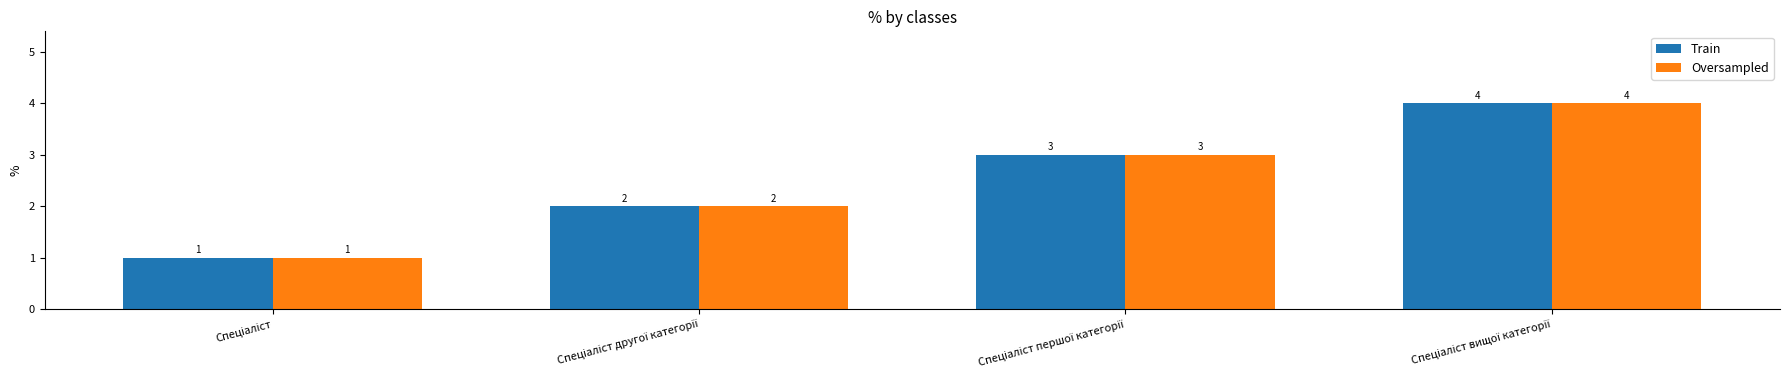

What are all the series names shown in the legend?

Train, Oversampled